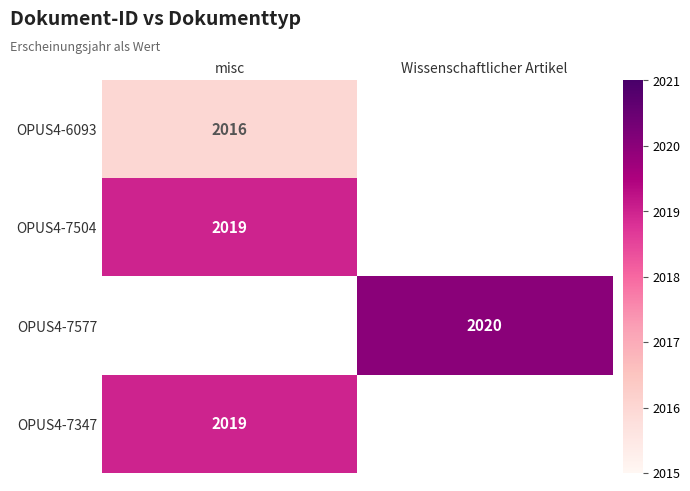

True or false: OPUS4-6093 has a value of 2016 at misc.

True